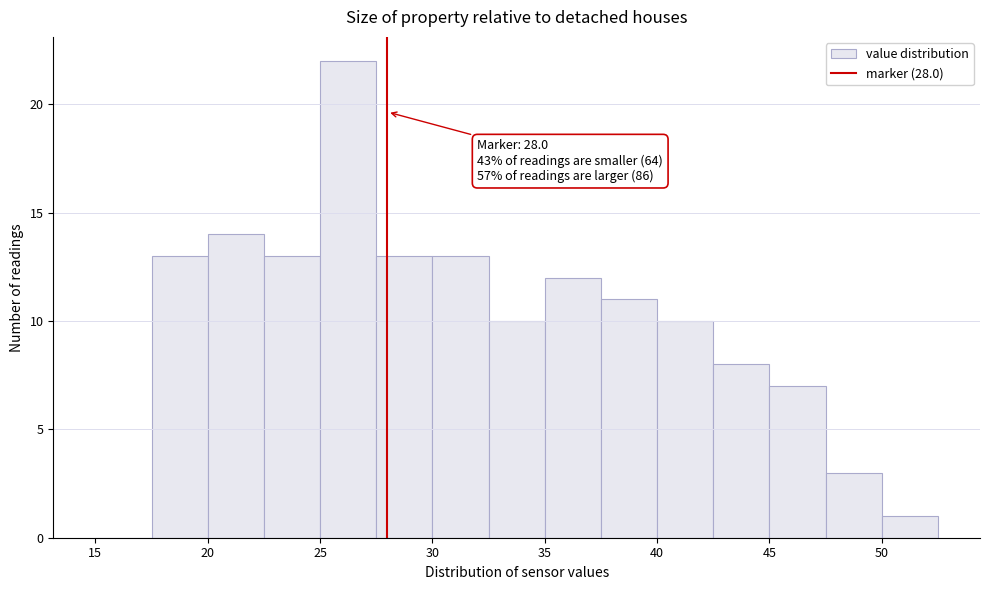

Over which range of the x-axis is the bar tallest?

25.0 to 27.5